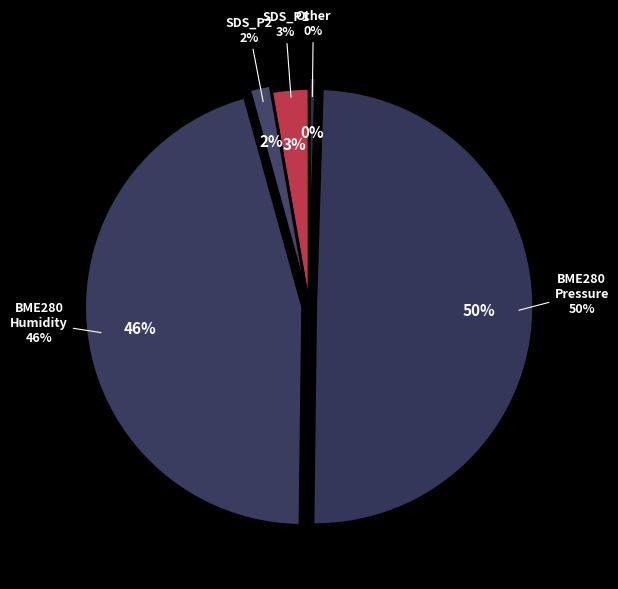

Which slice represents more than half of the pie?

BME280_pressure